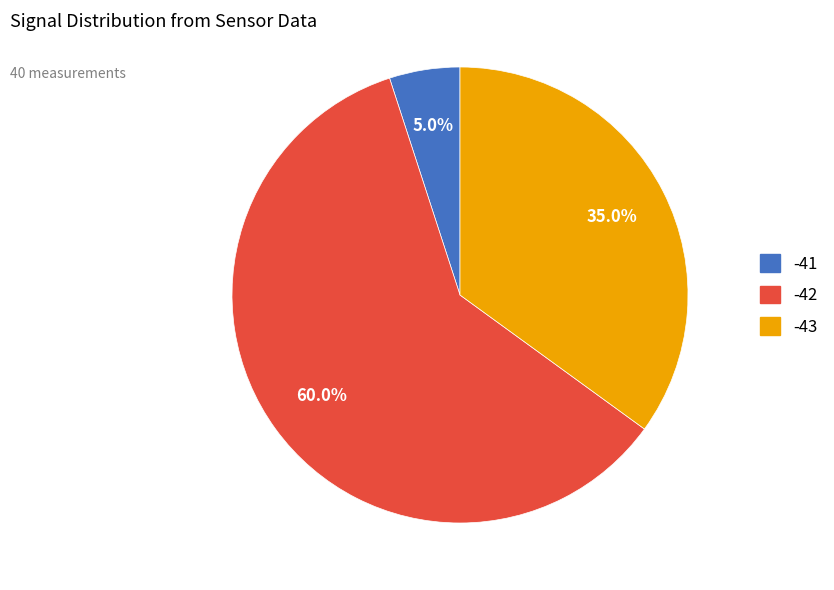

Combined, what portion of the pie is -41 and -43?

40.0%